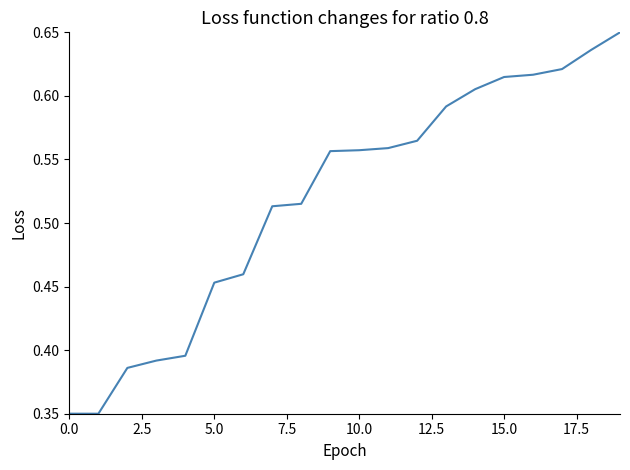

How many lines are shown in the chart?

1